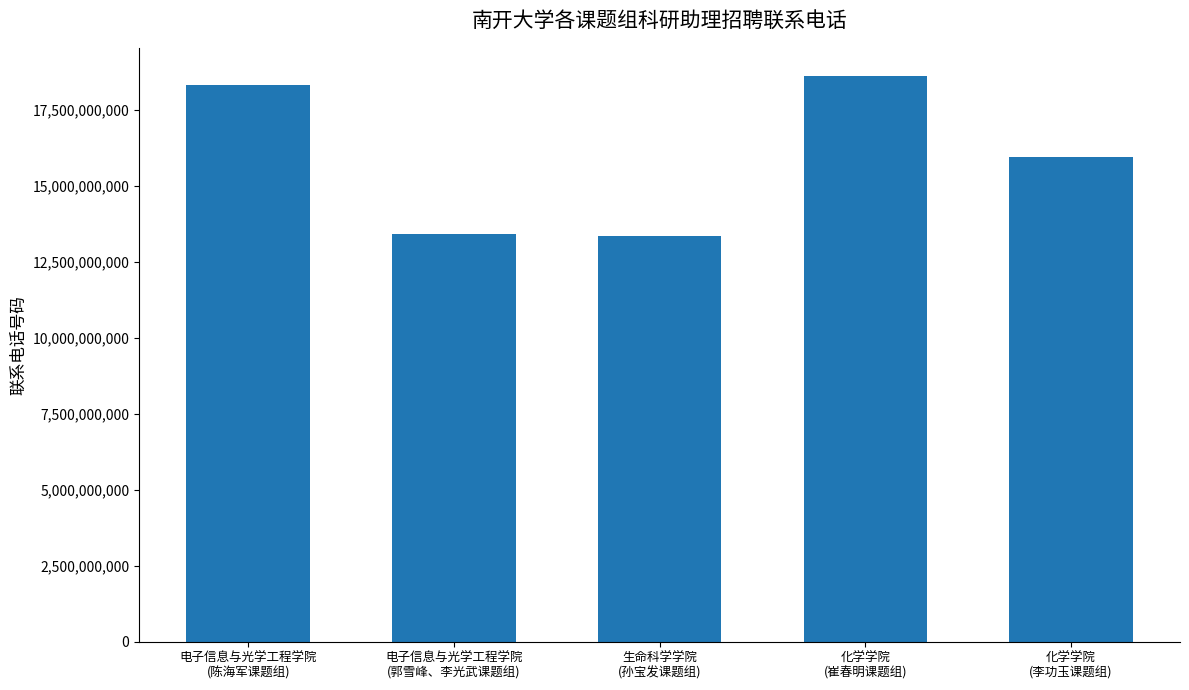

Where is the data nearest to the value 15994031060?

化学学院
(李功玉课题组)